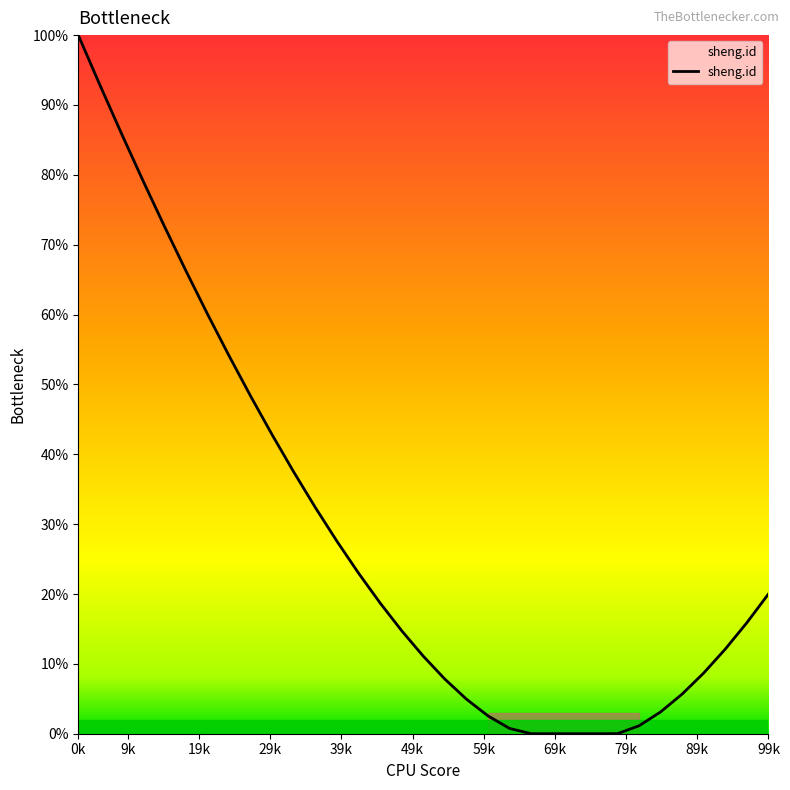

What is the greatest value displayed?

100.0